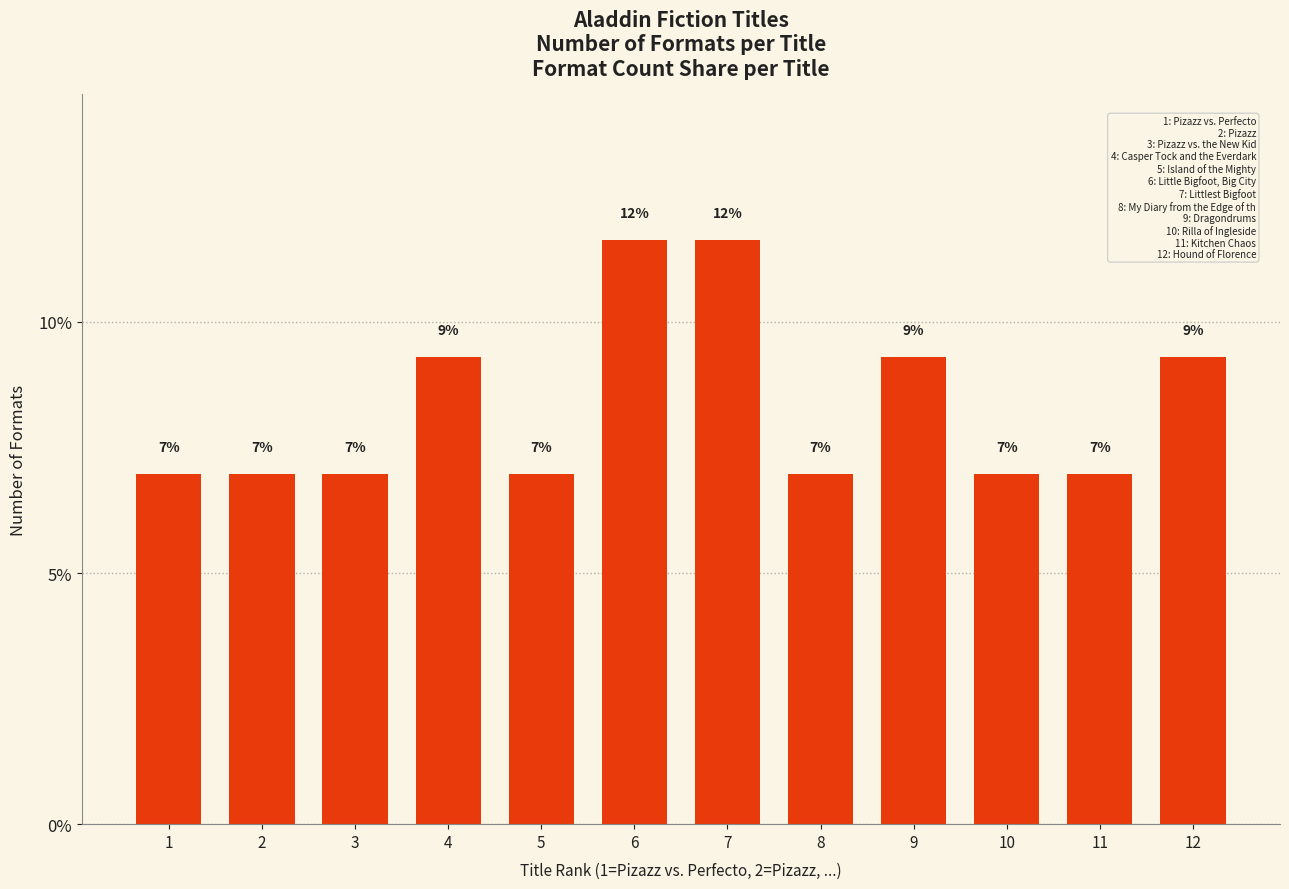

What is the minimum value shown in the chart?

0.1